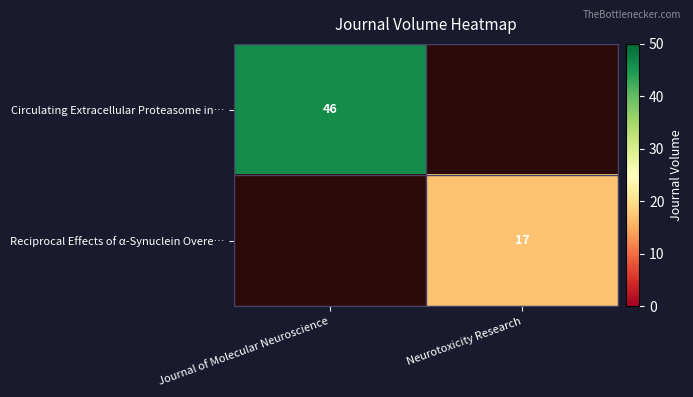

The value of Circulating Extracellular Proteasome in… at Journal of Molecular Neuroscience is 46. True or false?

True